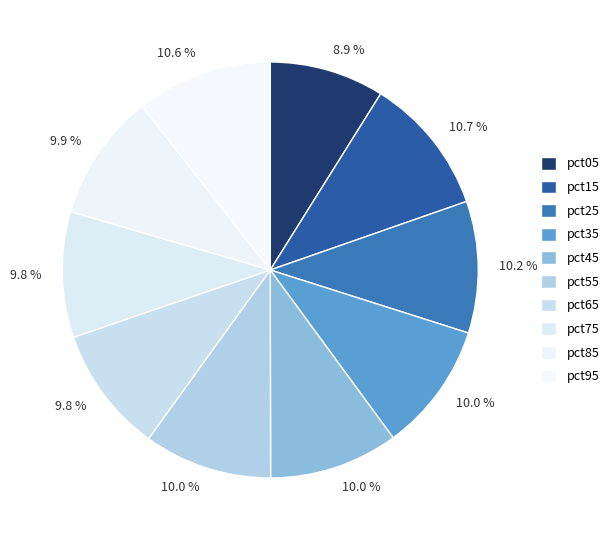

How many segments does this pie chart have?

10